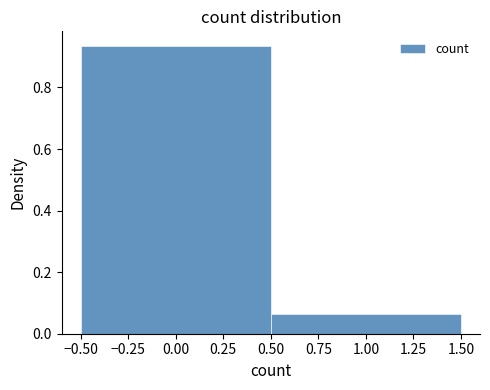

How tall is the bar that spans 0.50 to 1.50 on the x-axis? The values are not printed on the chart, so give them approximately, as read against the axis.

0.06